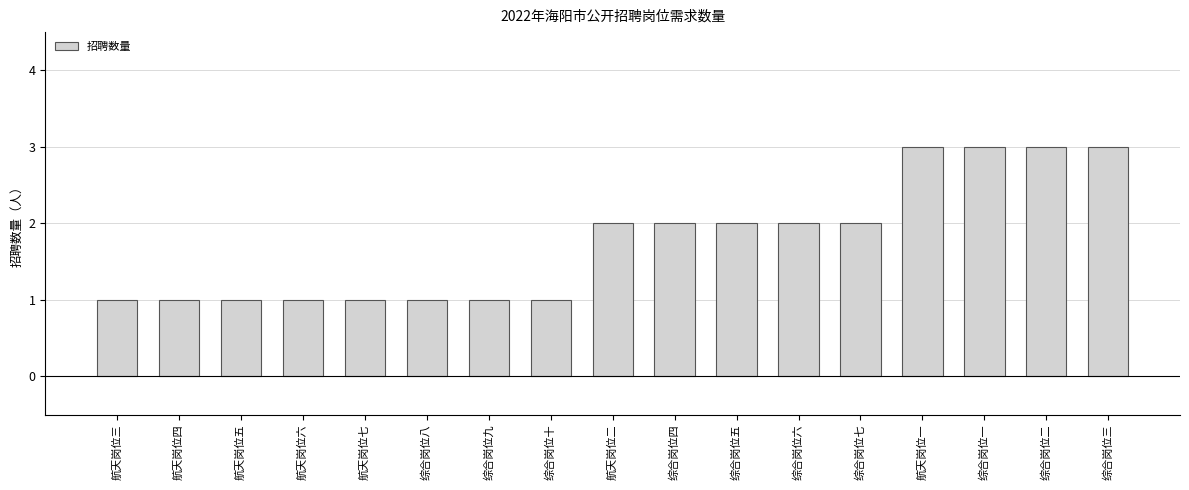

What is the maximum value shown in the chart?

3